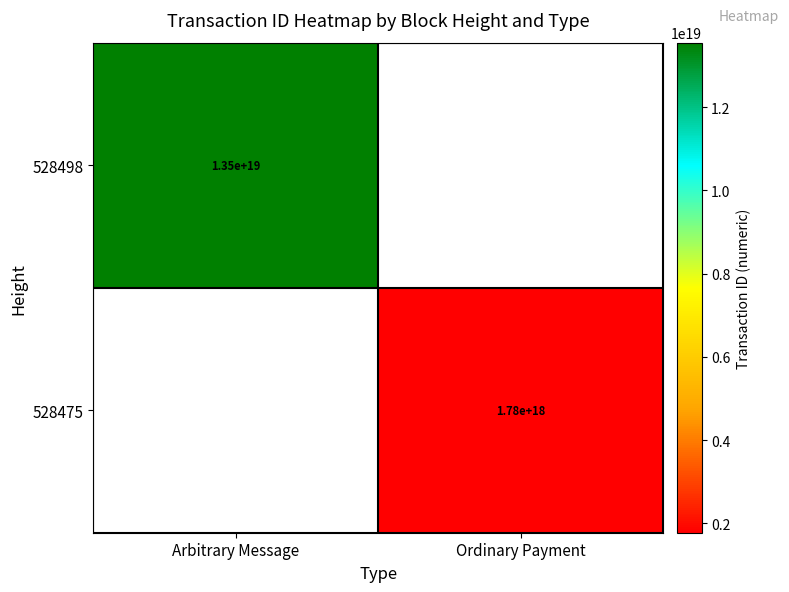

The value of 528498 at Arbitrary Message is 13500000000000000000. True or false?

True